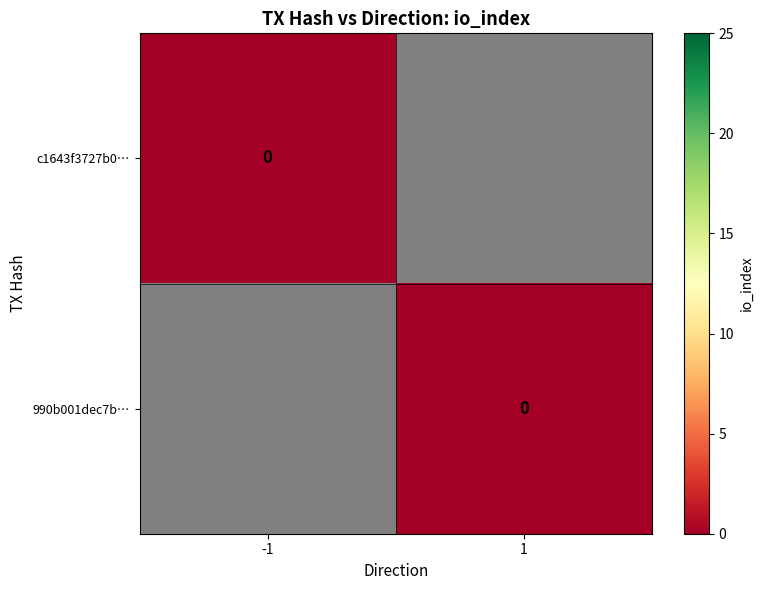

At direction, list the series in order from smallest to largest.

c1643f3727b0cadd7cc5e071883cc5098bb6c9e, 990b001dec7baf0dfd5b38b8536320f32b93ba9